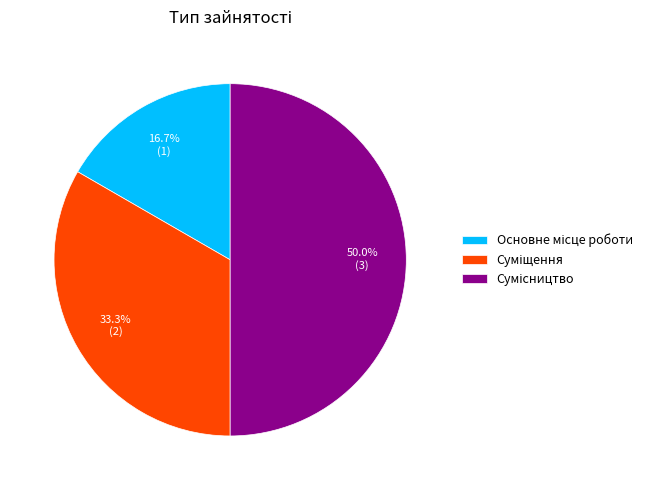

To the nearest percent, what portion does Сумісництво represent?

50%